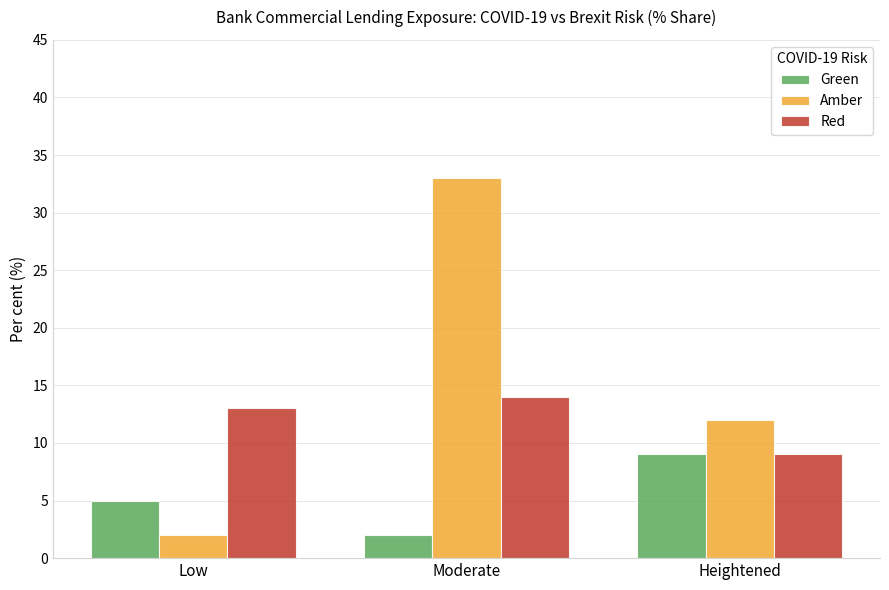

What position from the right is Moderate?

2